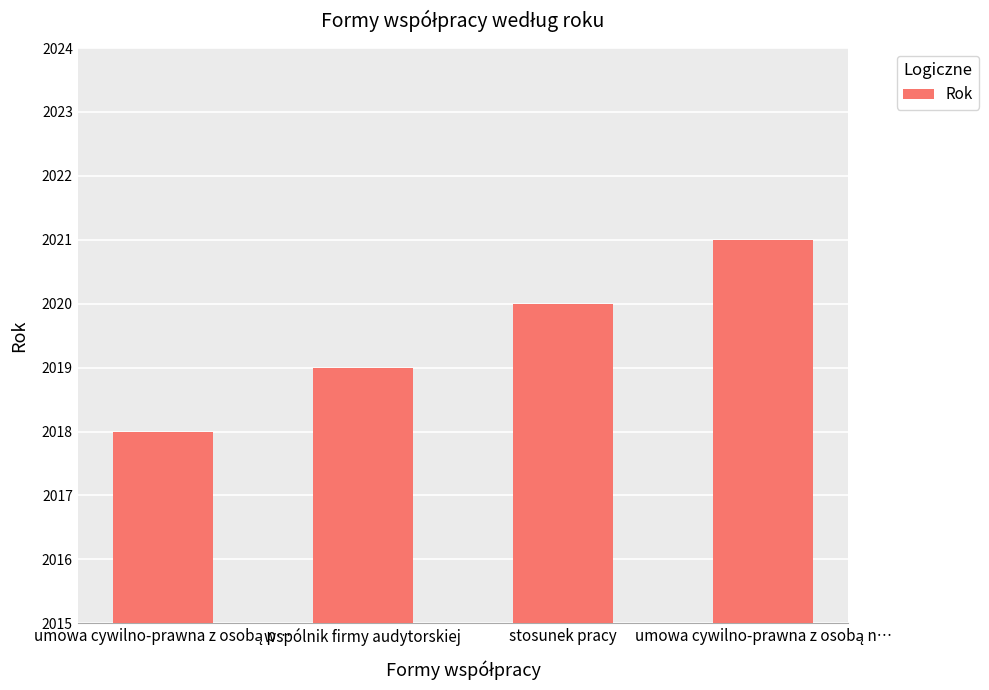

What position from the left is stosunek pracy?

3